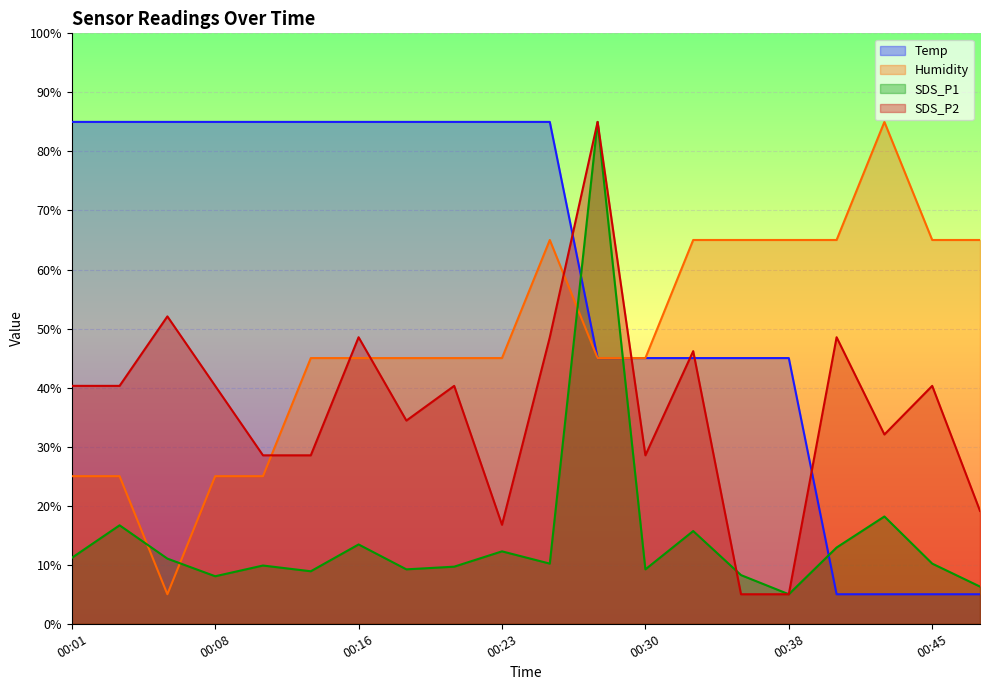

How many series are shown in this chart?

4